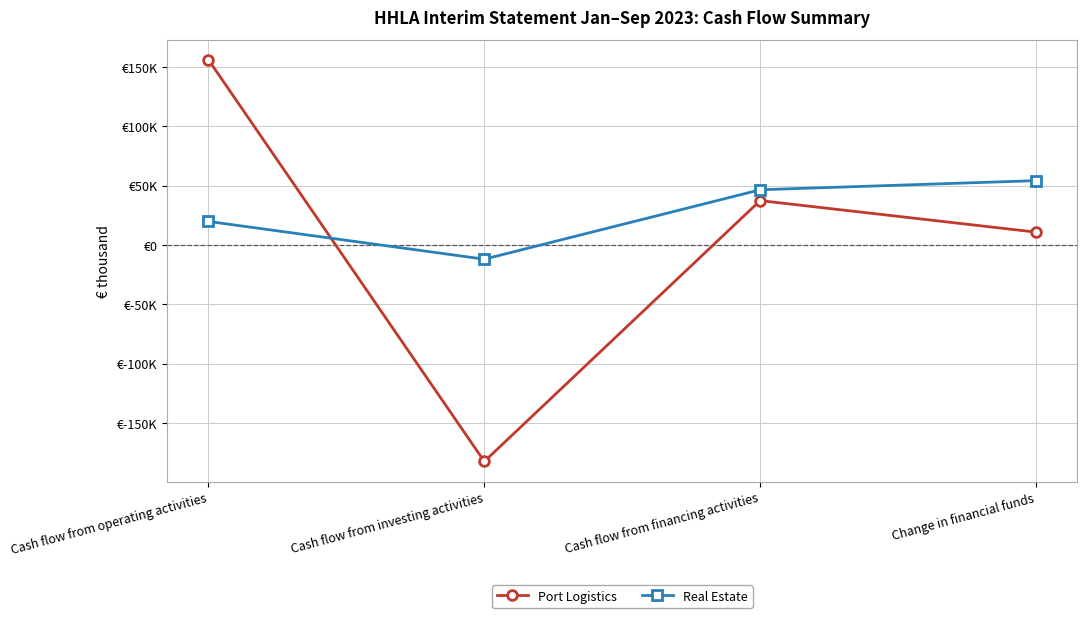

At which label is Real Estate closest to 21024?

Cash flow from operating activities